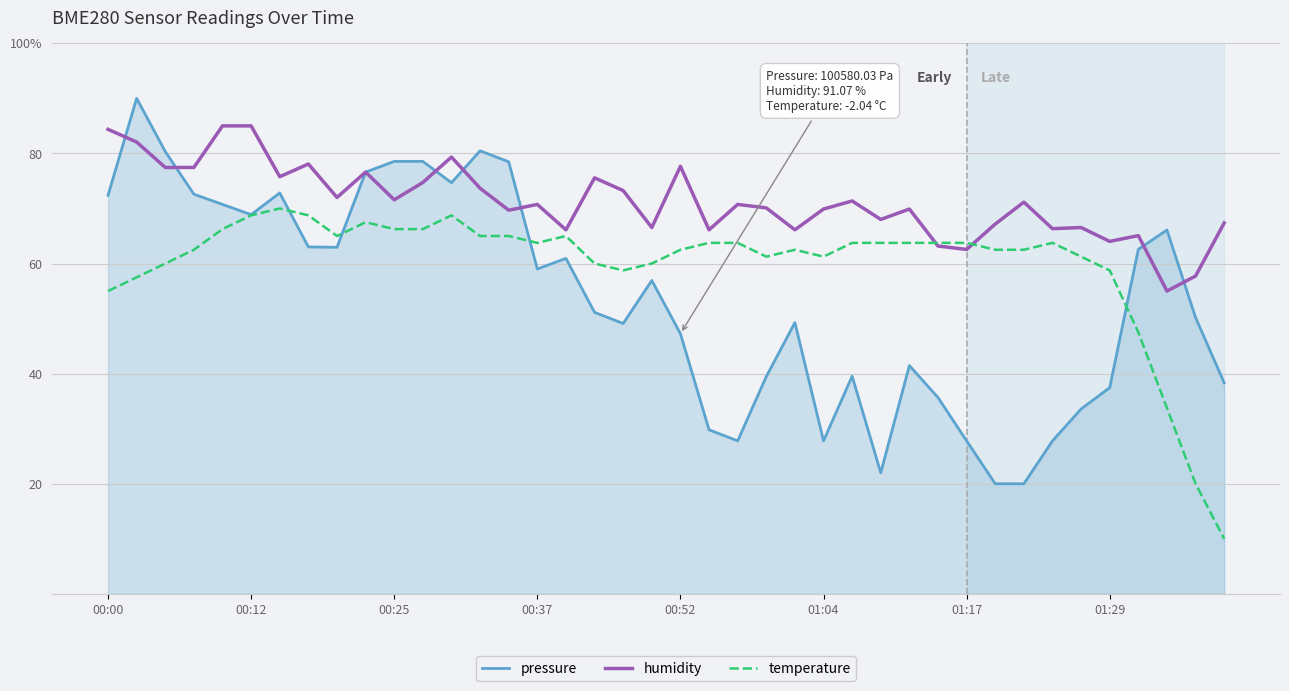

What are all the series names shown in the legend?

pressure, humidity, temperature